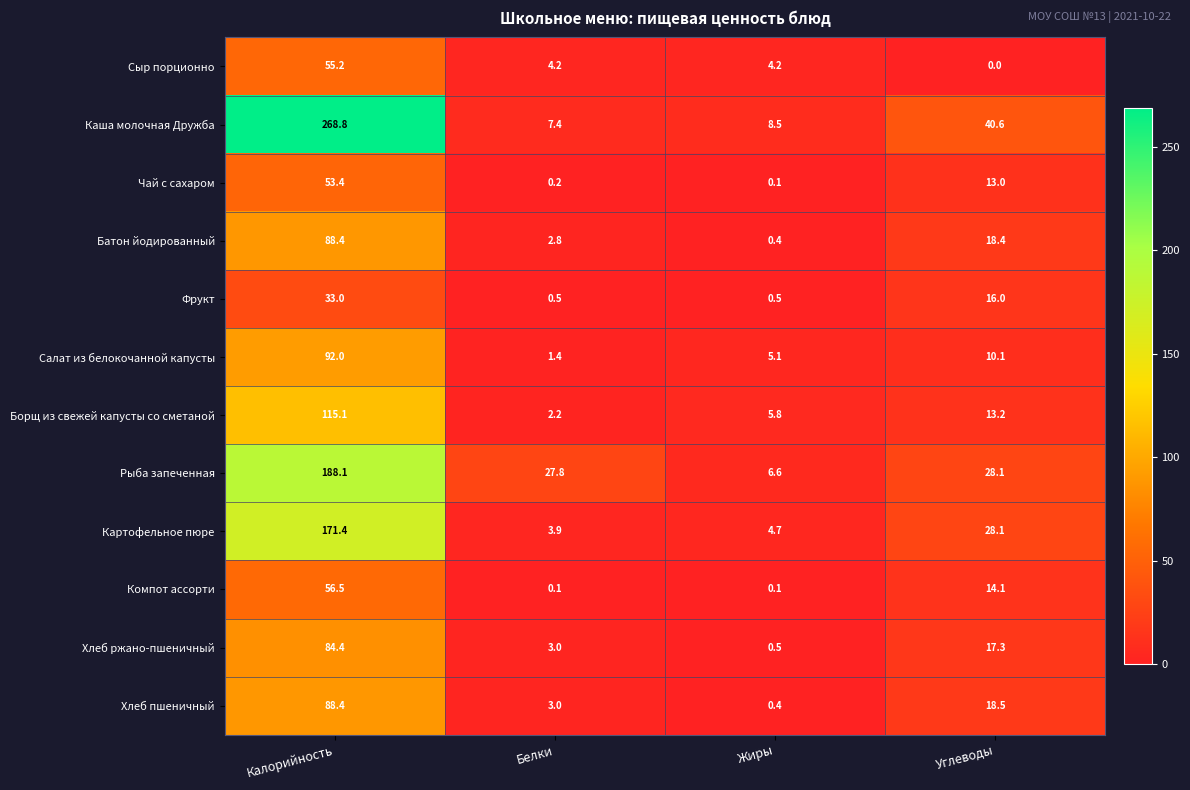

What is the total value across all series at Углеводы?

217.4